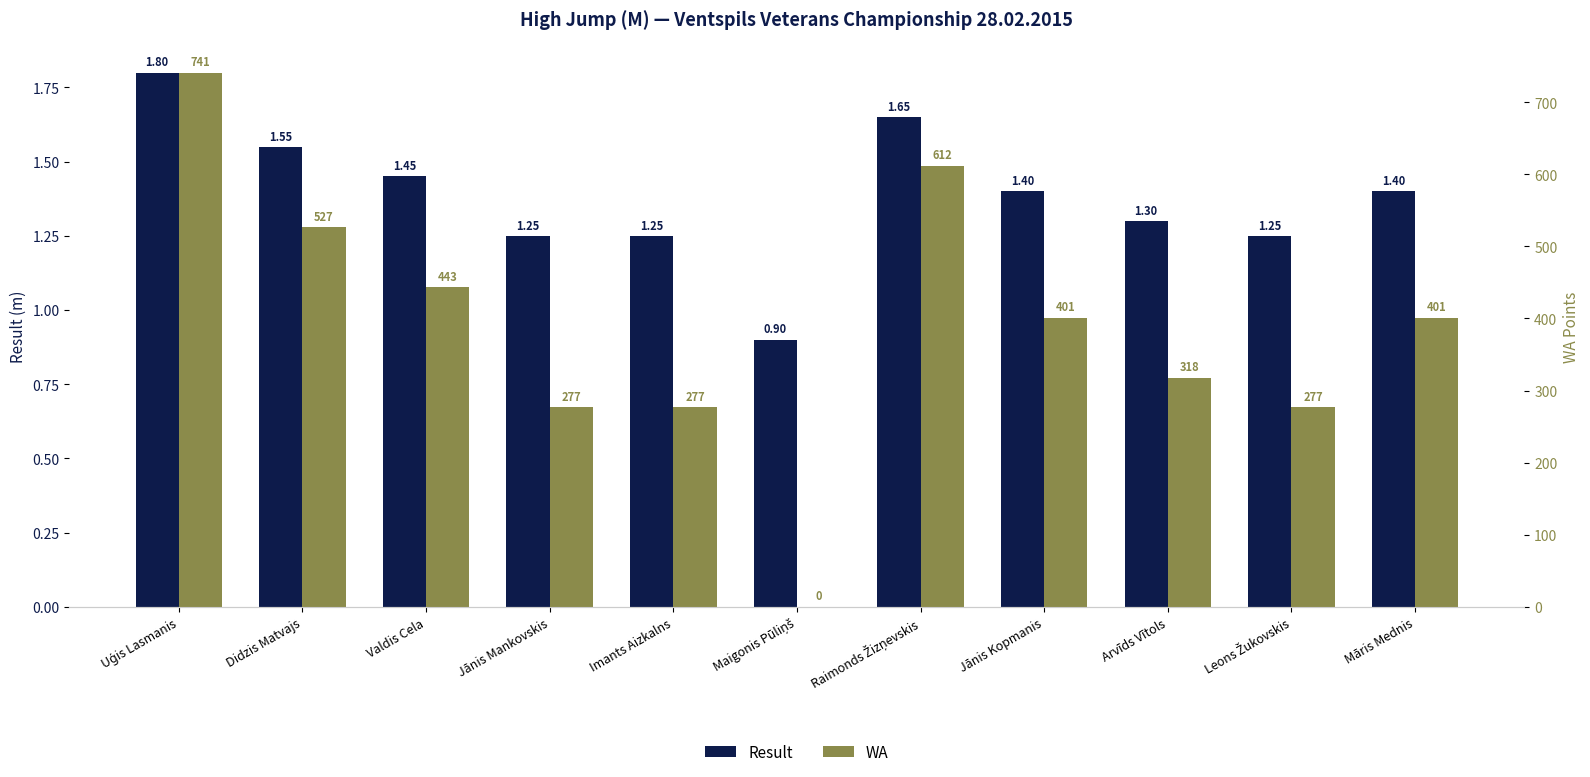

Is it true that WA equals 277.0 at Imants Aizkalns?

True